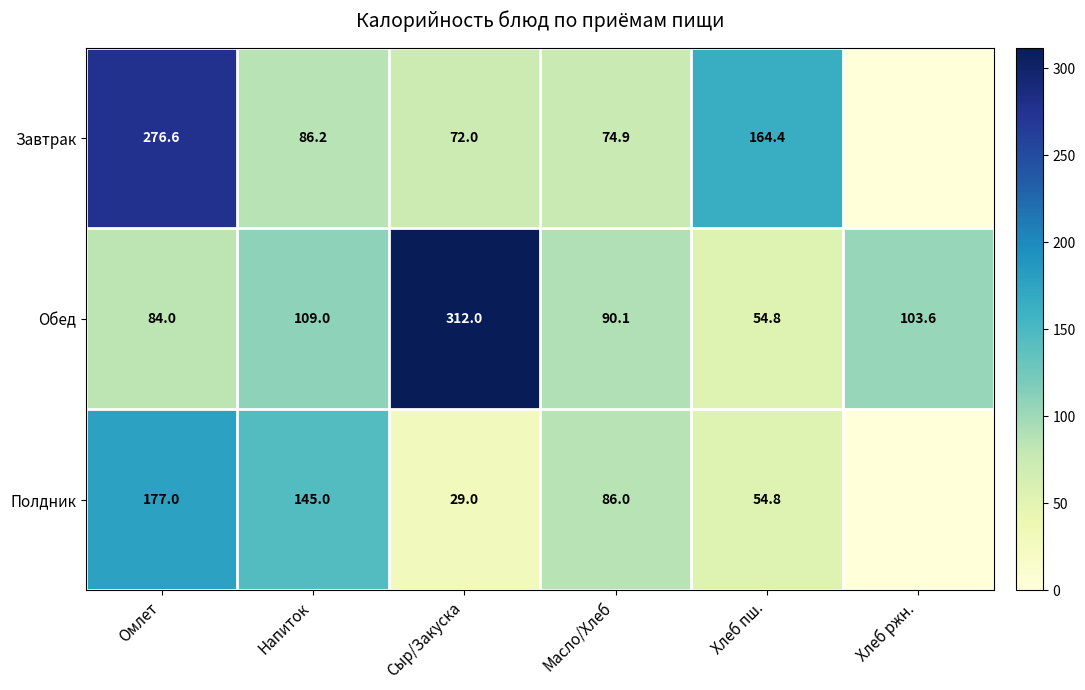

What is the spread (max minus min) of values at Напиток?

58.8